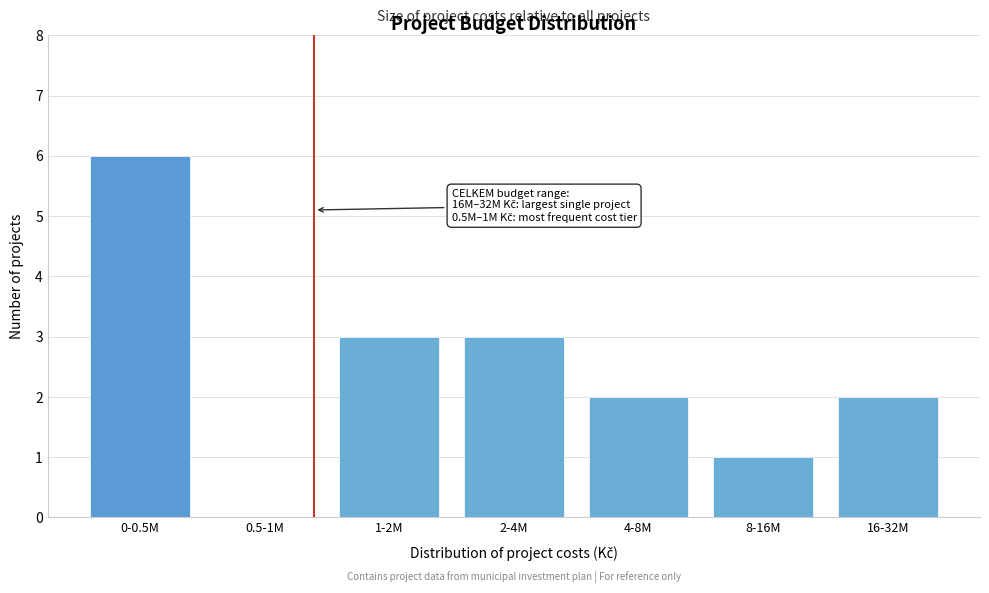

Reading right to left, what are all the values shown in this chart?

16-32M=2	8-16M=1	4-8M=2	2-4M=3	1-2M=3	0.5-1M=0	0-0.5M=6